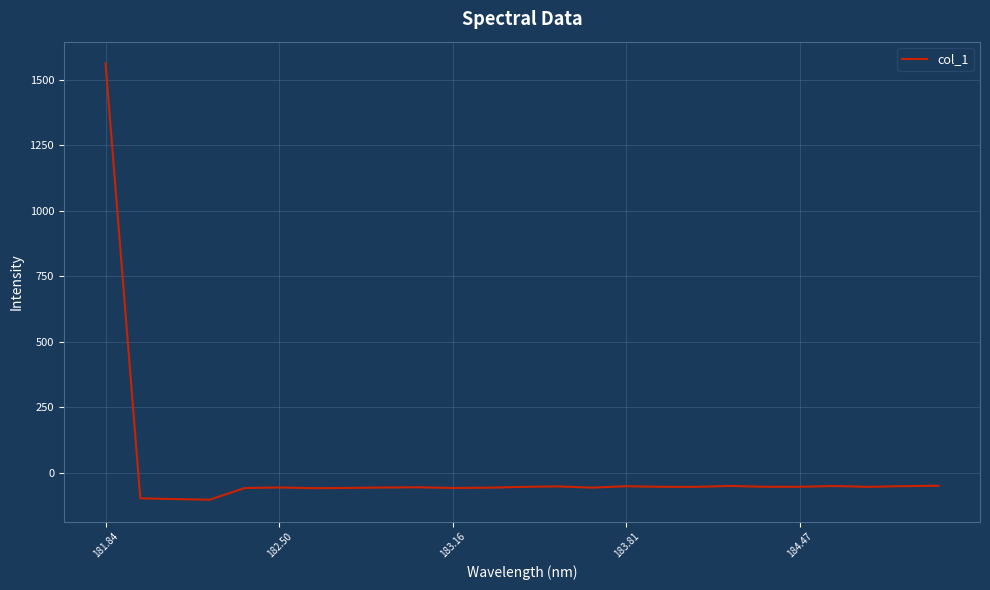

What is the greatest value displayed?

1562.0